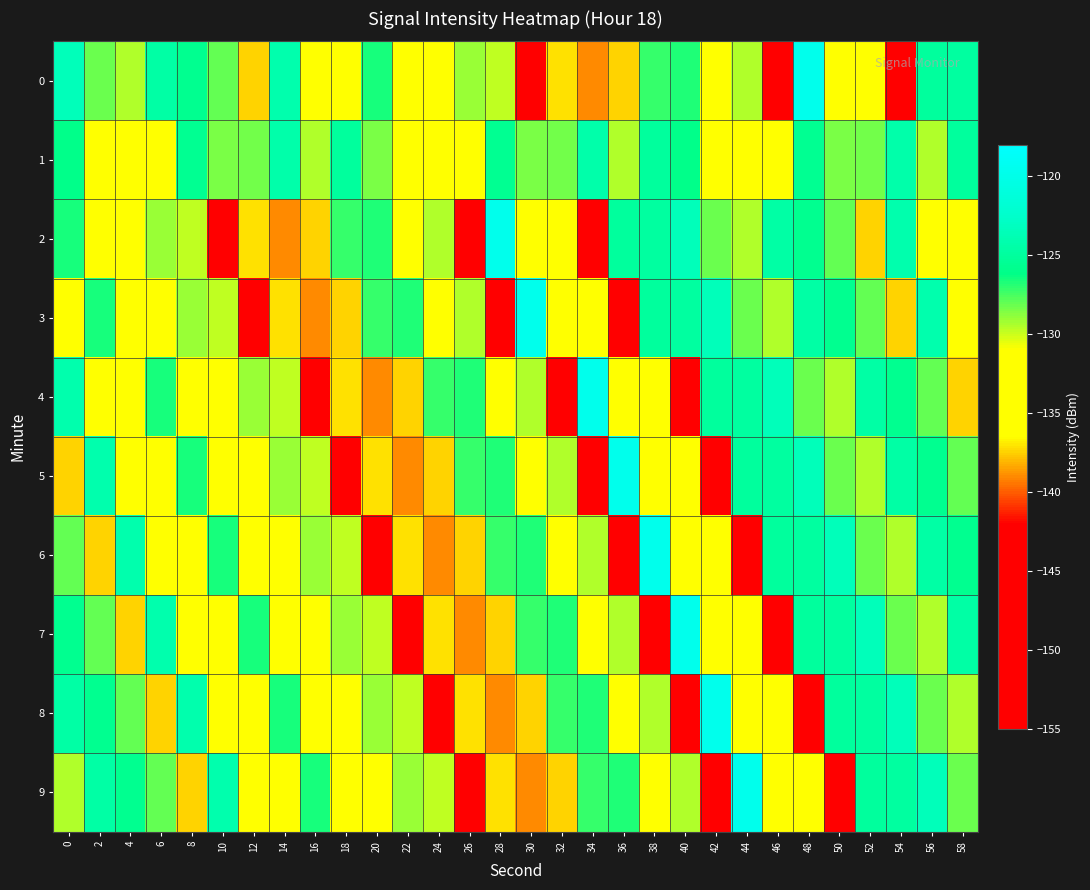

How many distinct data groups are displayed?

10